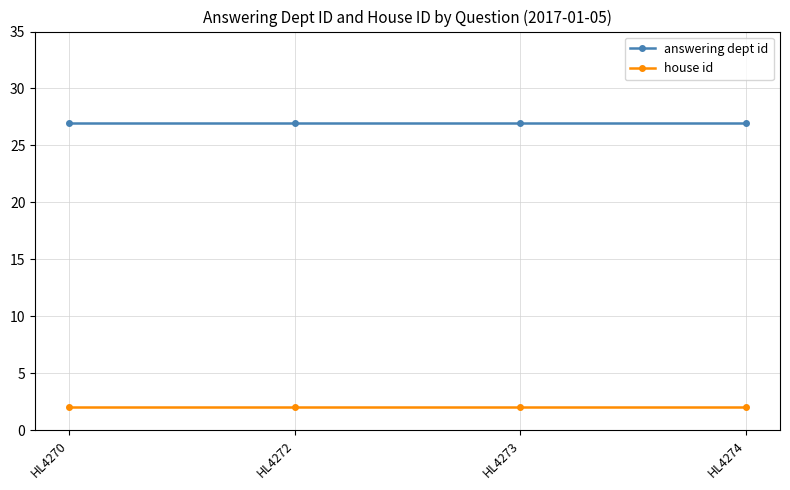

Does the chart have visible grid lines?

Yes